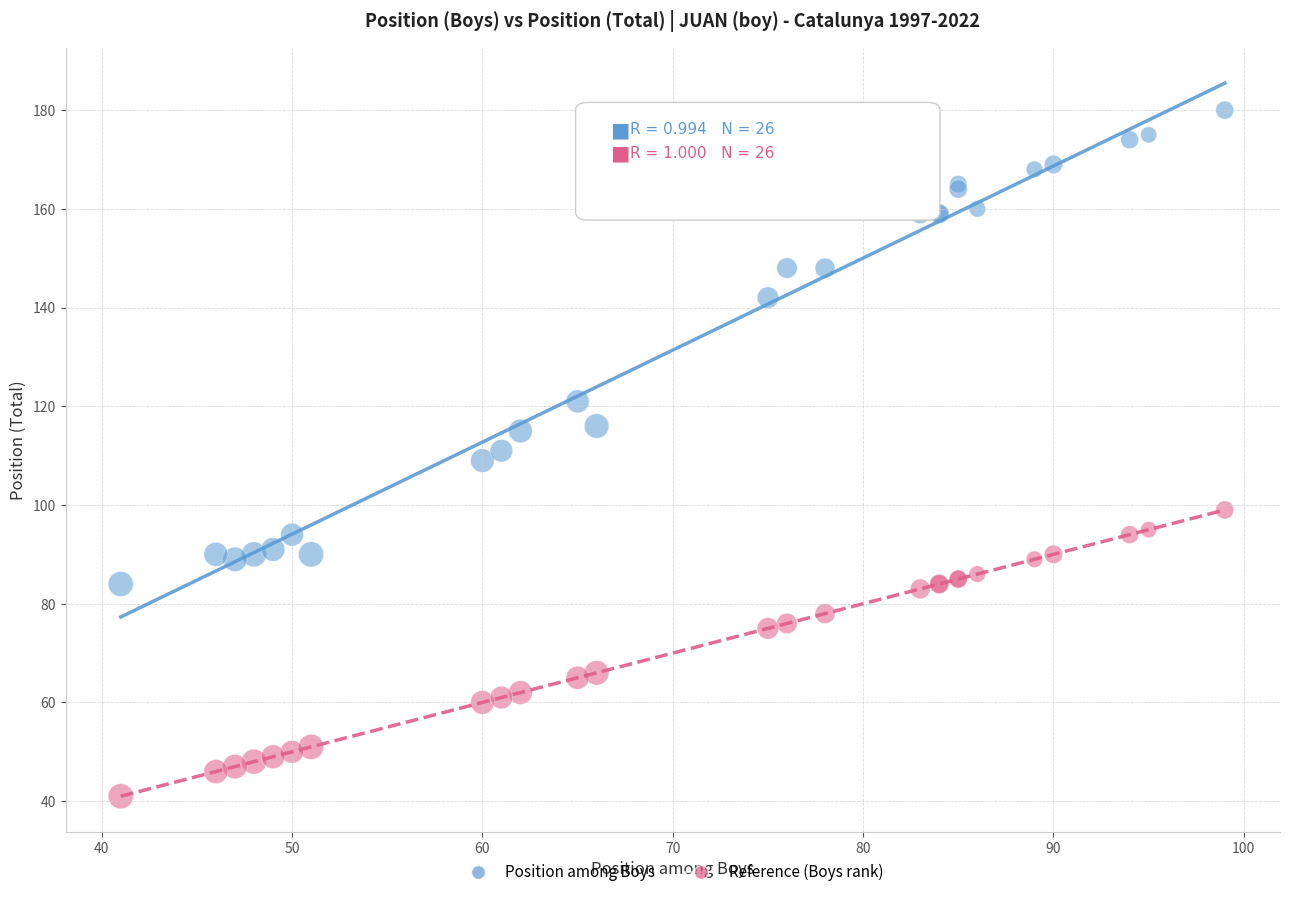

What are all the series names shown in the legend?

Position among Boys, Reference (Boys rank)